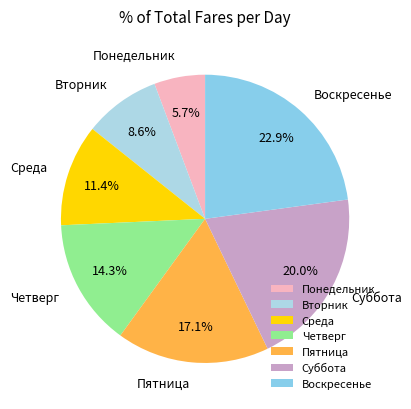

Is Понедельник the majority of the pie?

No